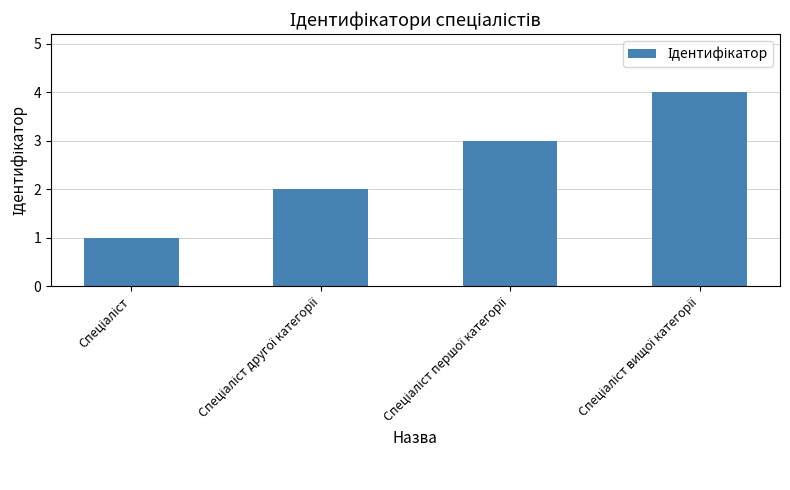

What is the sum of all values?

10